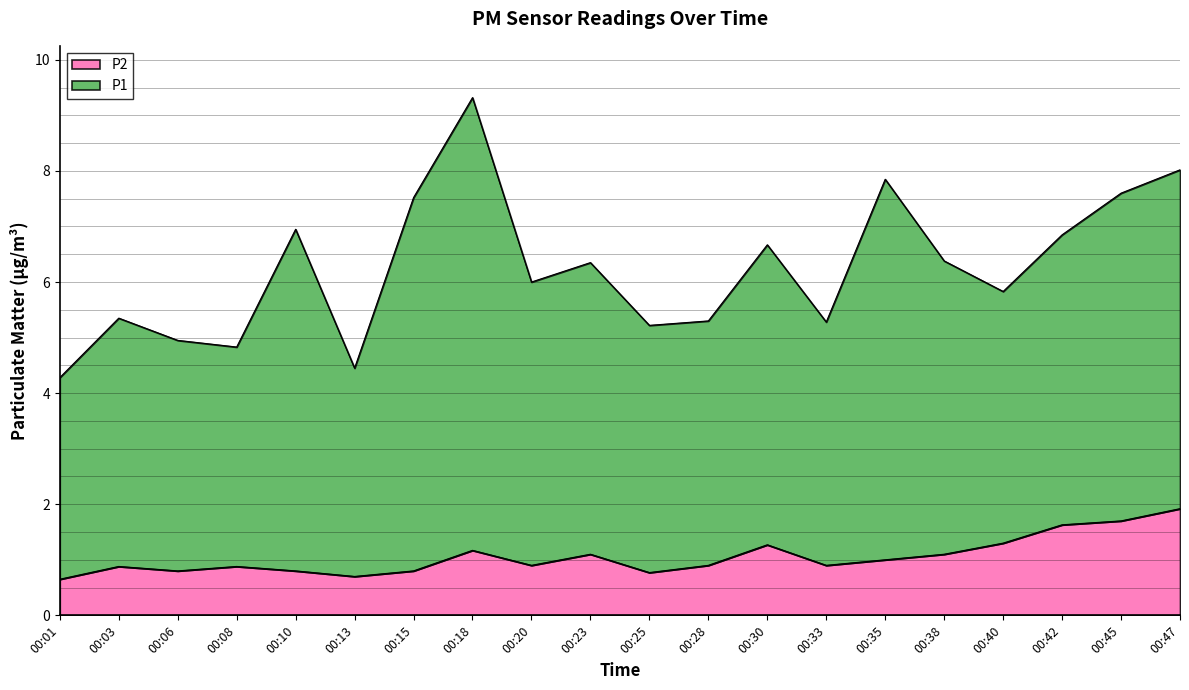

What is the smallest value displayed?

0.7